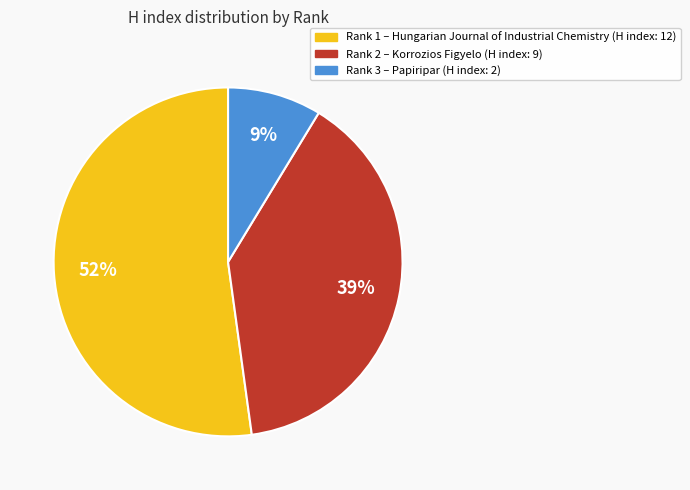

Is there any slice that represents more than half of the pie?

Yes